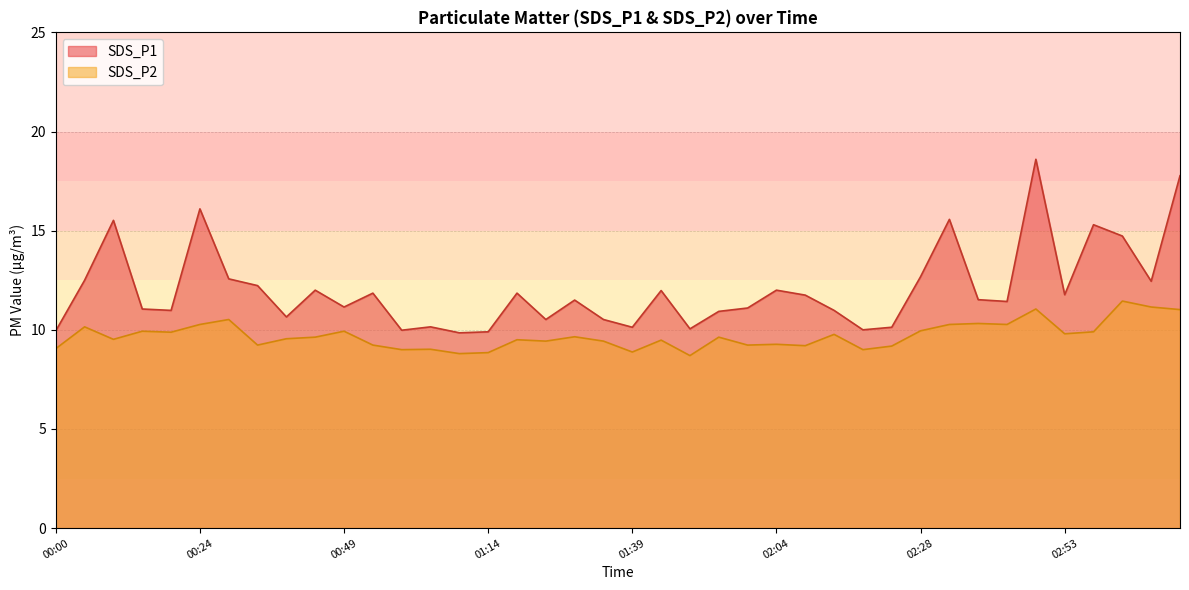

What is the highest value of the SDS_P1 series?

18.6